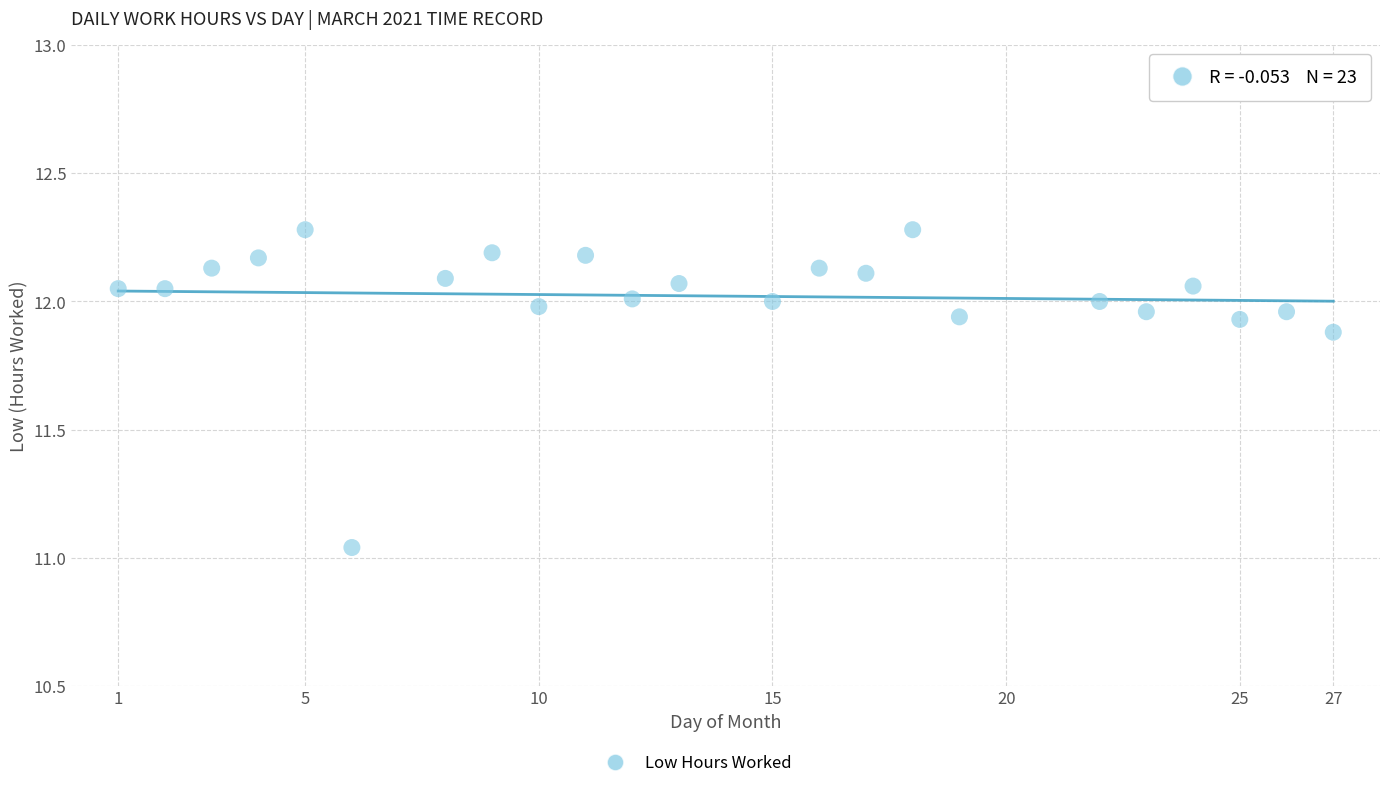

What is the range of Y values (max minus min)?

1.2